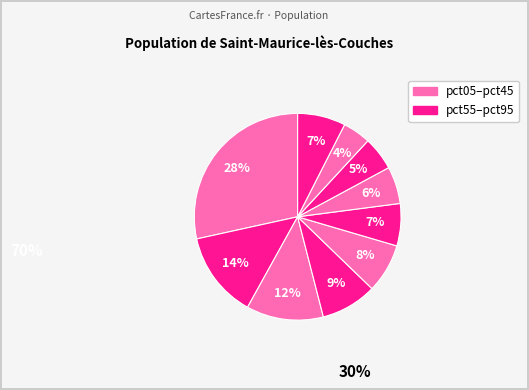

Which category has the smallest portion of the pie?

pct85